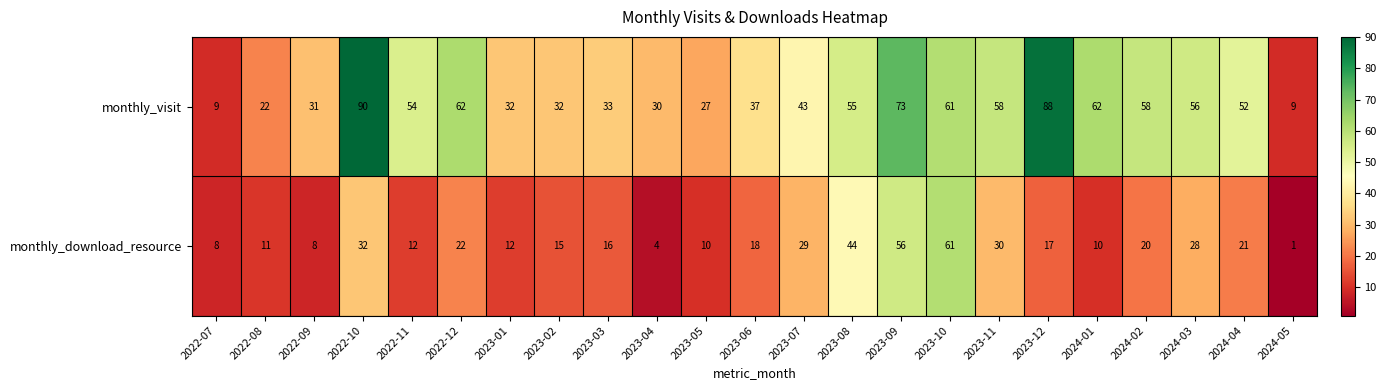

What is the difference between the highest and lowest values at 2022-11?

42